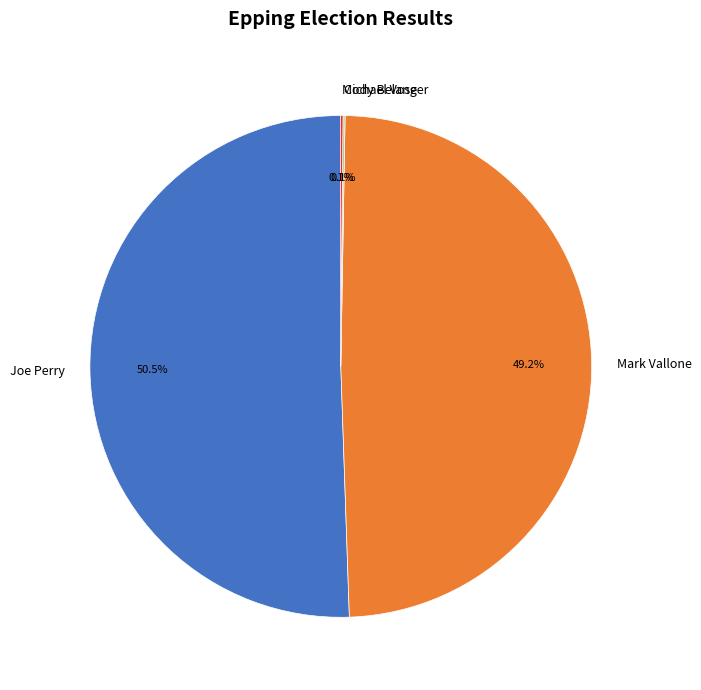

Do Joe Perry and Mark Vallone together represent more than half of the pie?

Yes